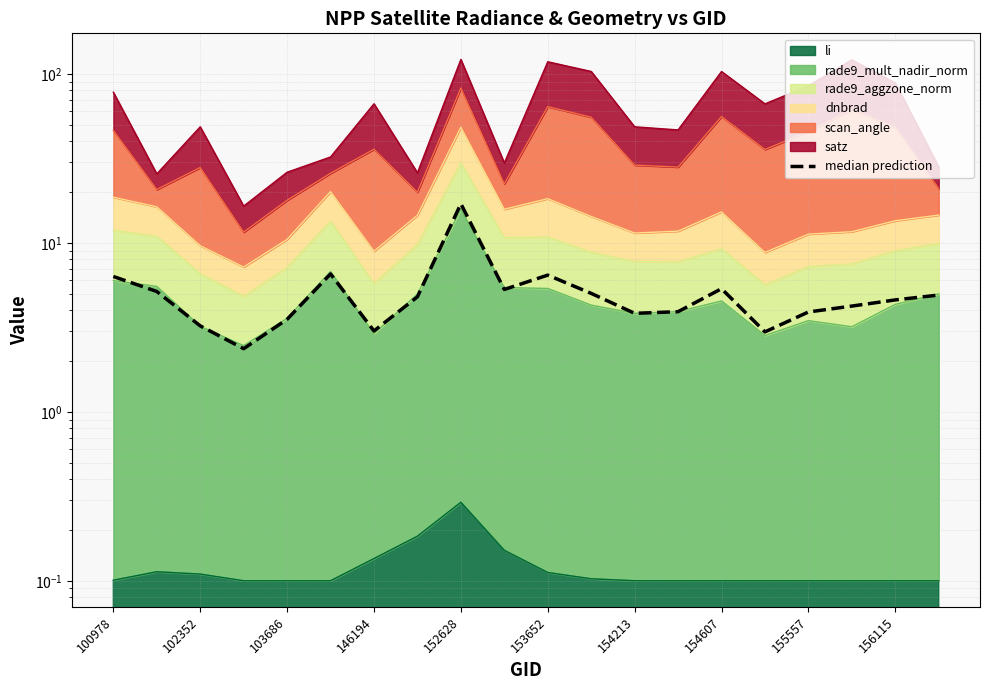

Does the chart have visible grid lines?

Yes